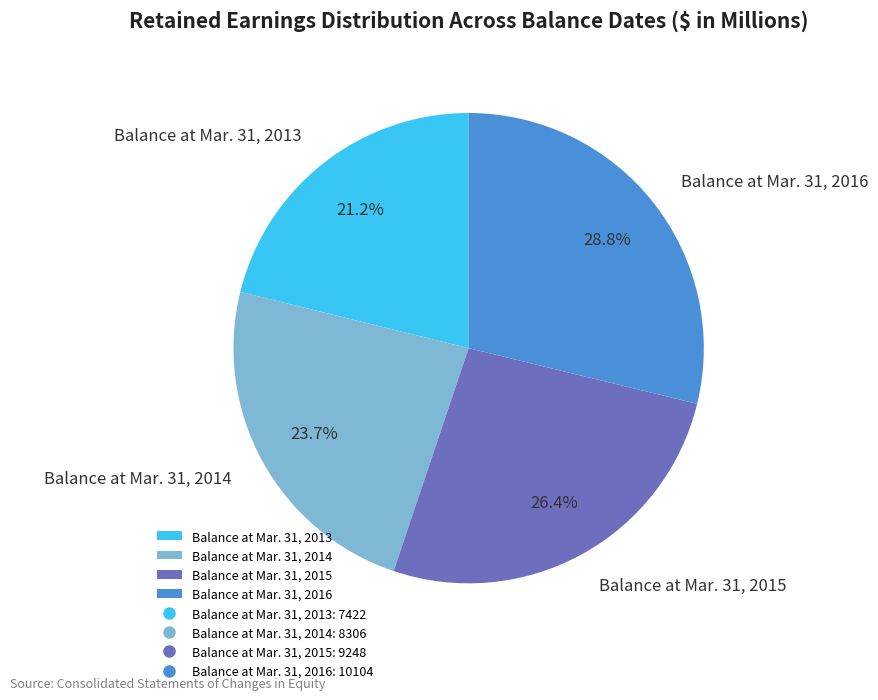

To the nearest percent, what is the average slice percentage?

25%